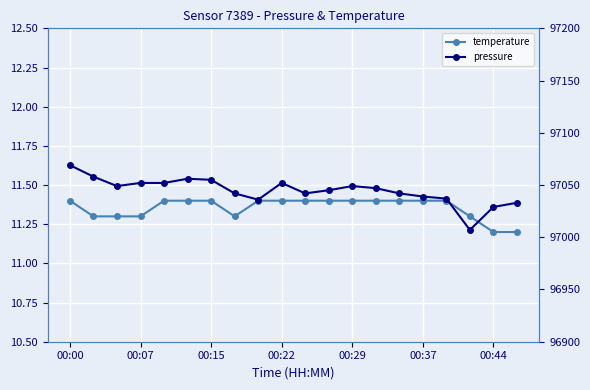

What is the difference between the maximum and minimum values in the pressure series?

62.0